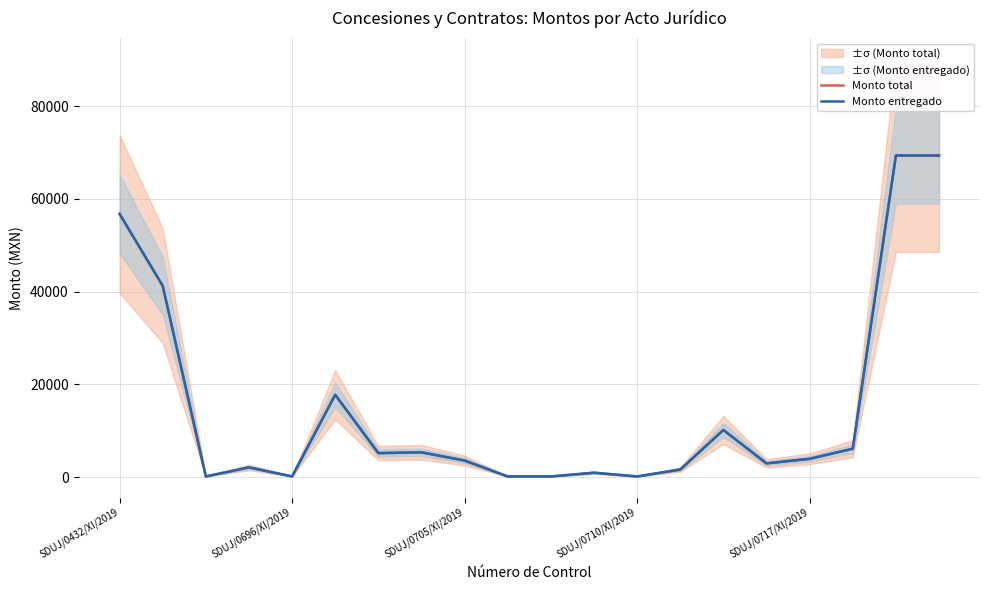

How many series are shown in this chart?

2